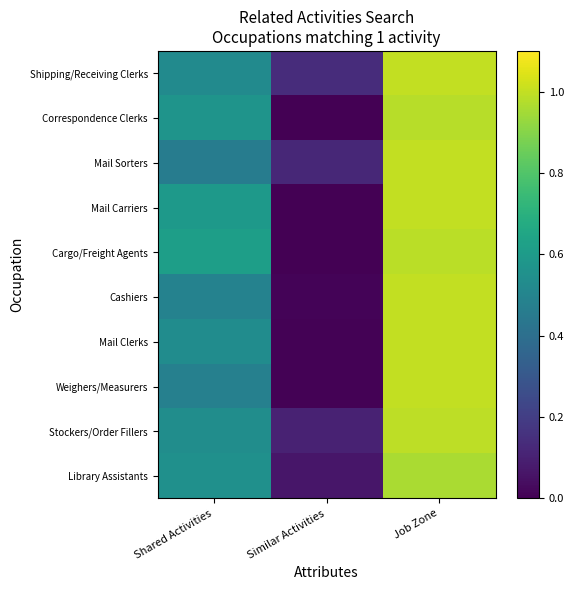

How many categories are shown in the chart?

3